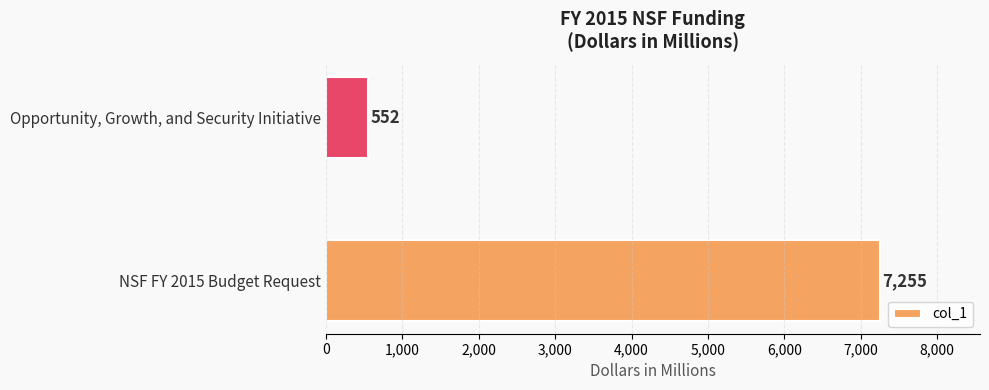

Does the chart contain stacked bars?

No